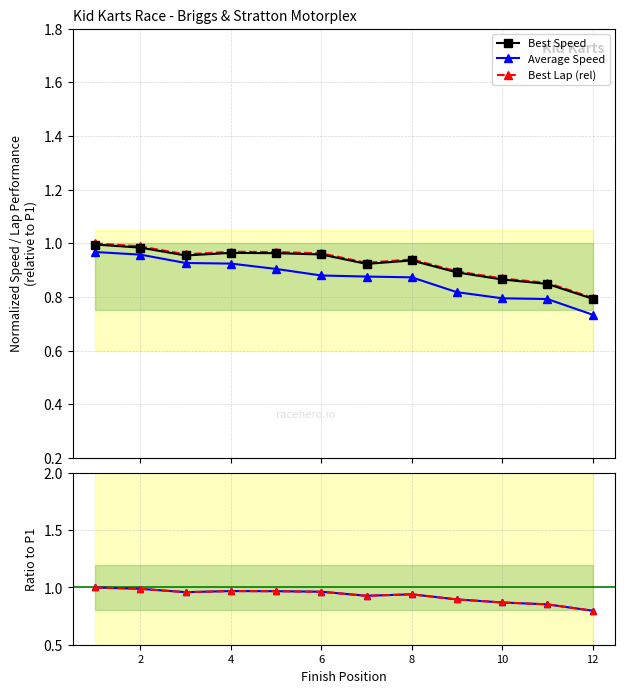

Where do Best Speed and Best Lap (rel) first cross each other?

4 and 6